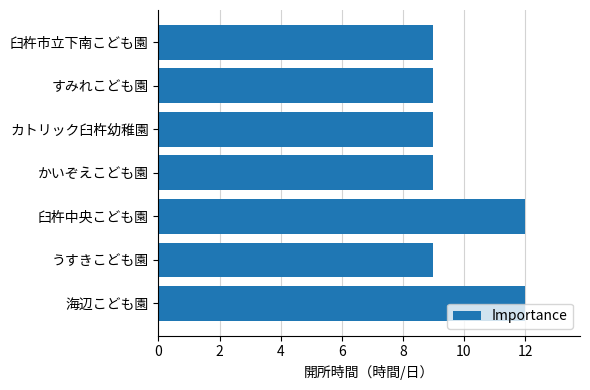

Reading bottom to top, transcribe all the data shown in this chart.

海辺こども園=12	うすきこども園=9	臼杵中央こども園=12	かいぞえこども園=9	カトリック臼杵幼稚園=9	すみれこども園=9	臼杵市立下南こども園=9